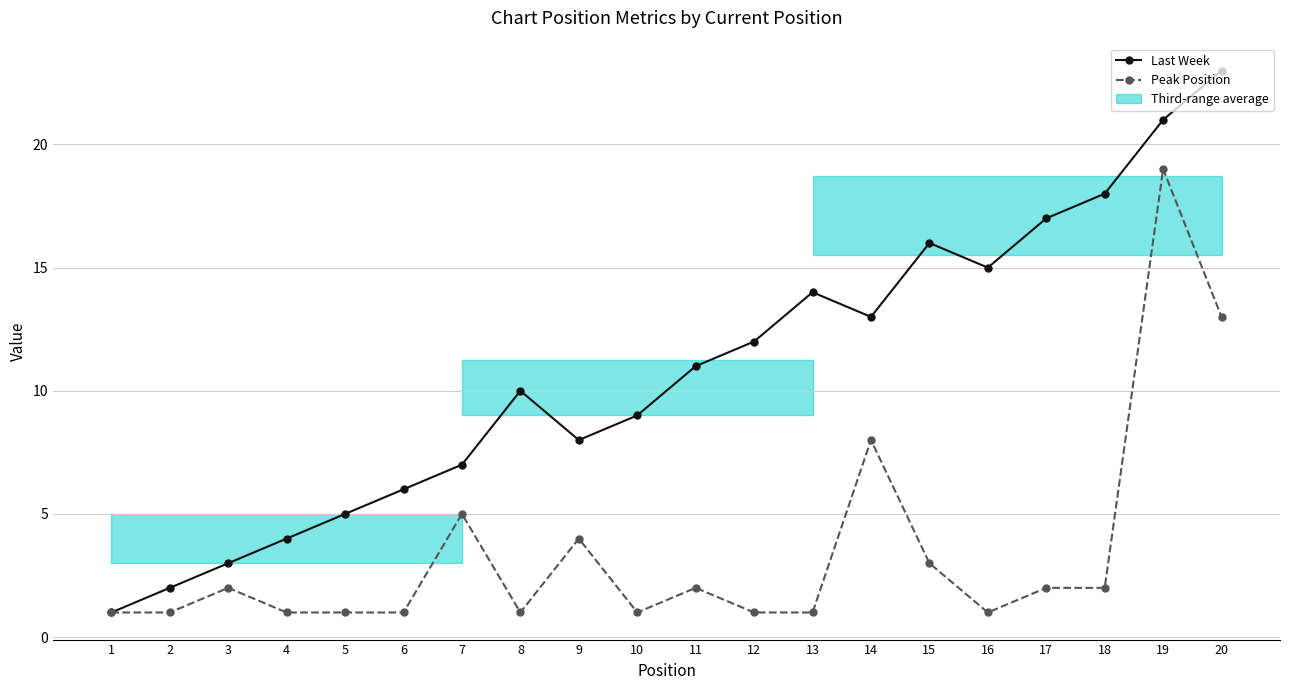

What is the difference between the maximum and minimum values in the Last Week series?

22